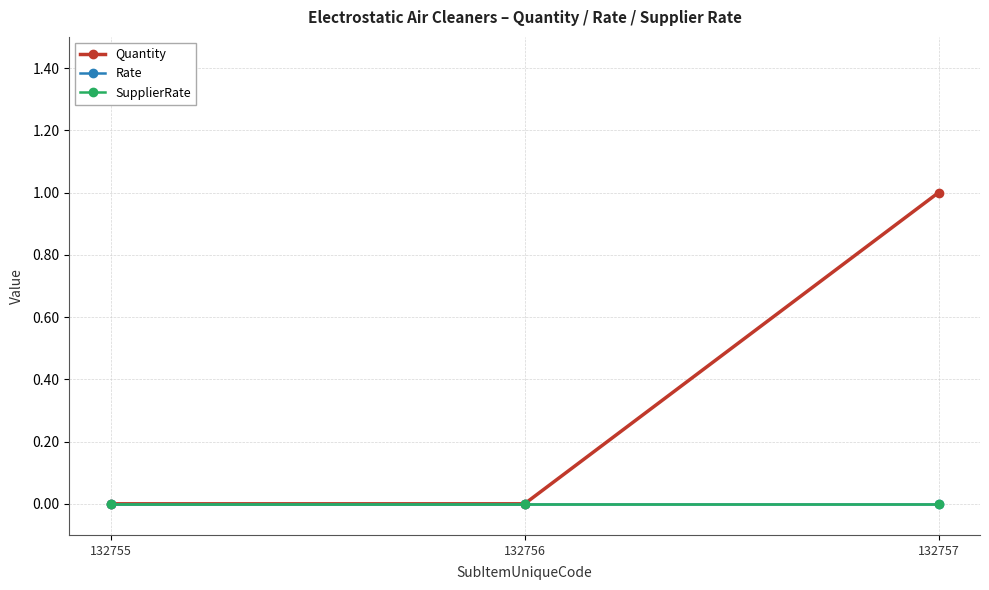

What is the sum of all Quantity values?

1